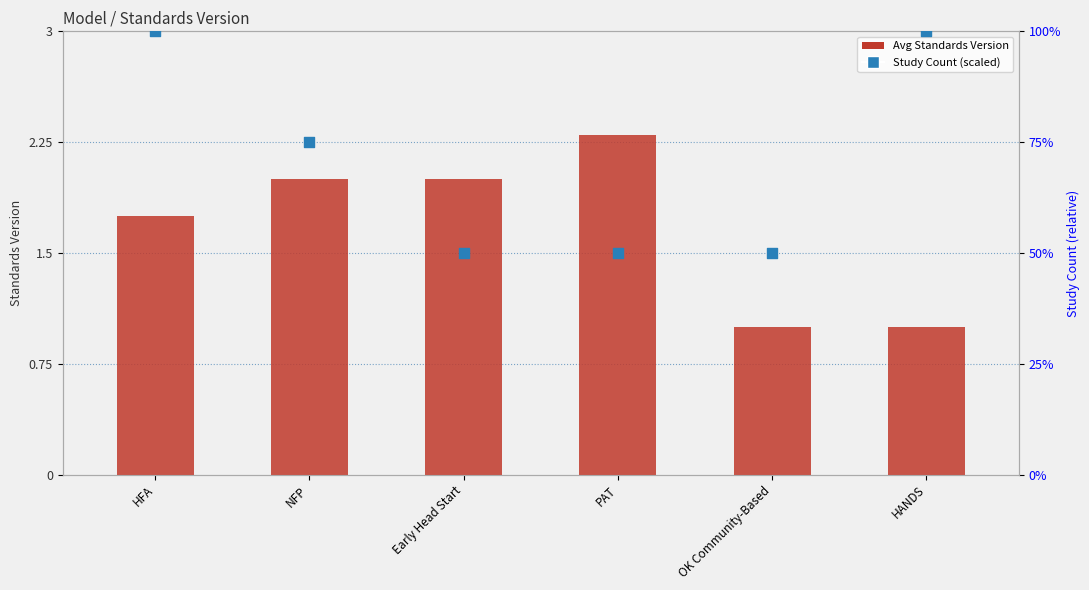

Which series contains the lowest Y value?

Avg Standards Version